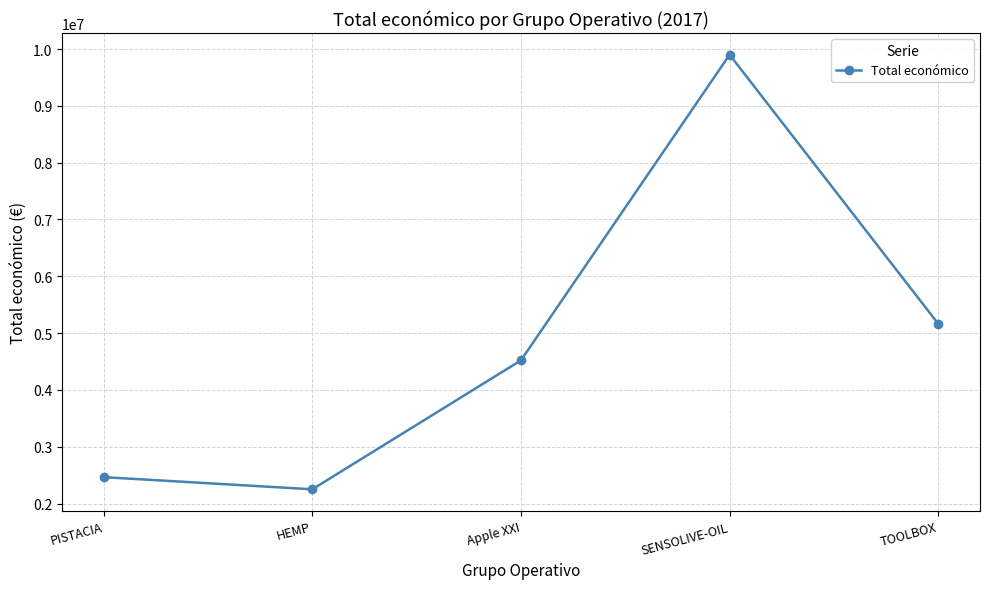

Rank the categories by value from highest to lowest.

SENSOLIVE-OIL, TOOLBOX, Apple XXI, PISTACIA, HEMP